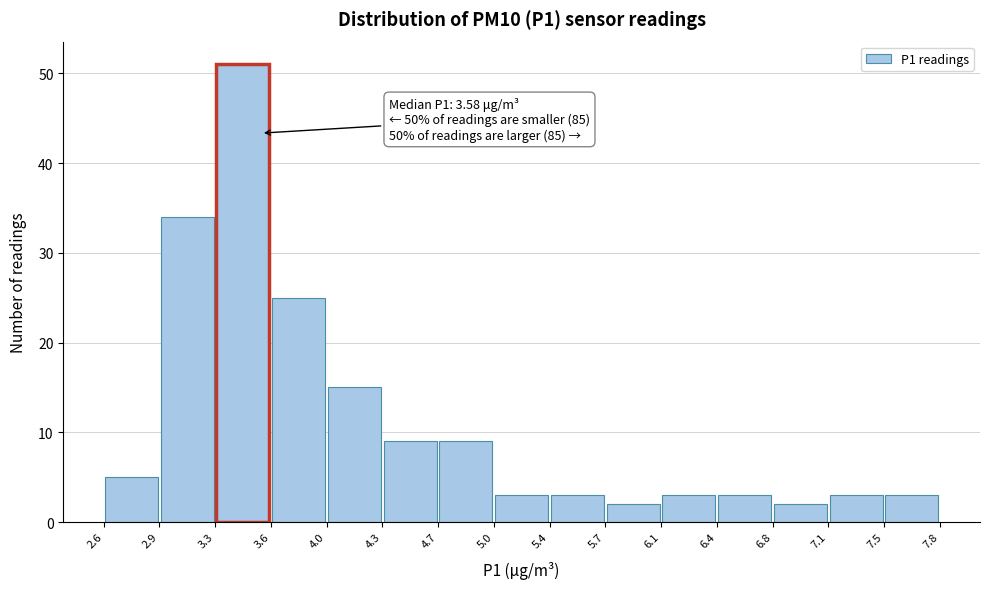

Over which range of the x-axis is the bar tallest?

3.3 to 3.6